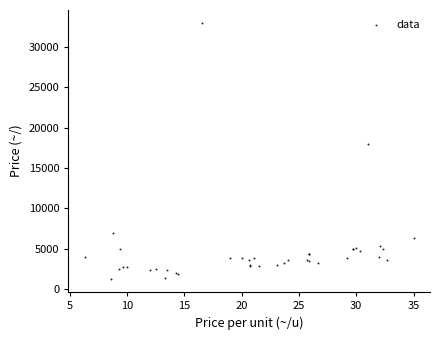

What Y value in the scatter plot is closest to 17100?

18000